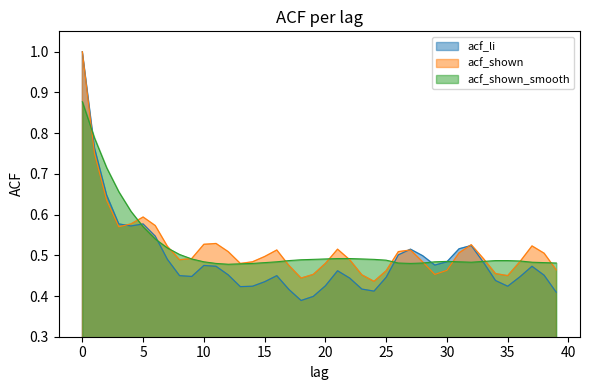

What is the value of the acf_li point at the 31st from the left?

0.5